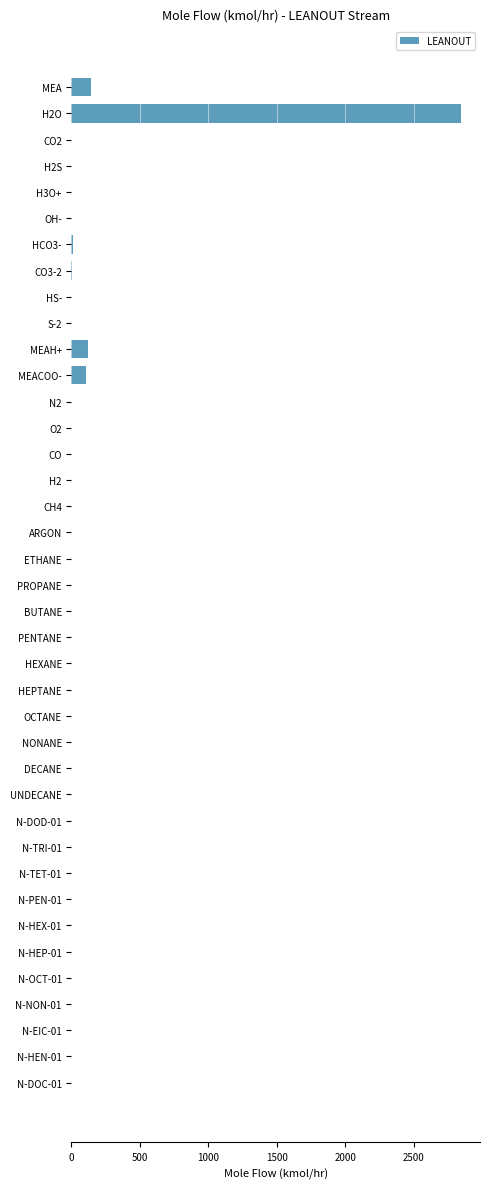

Is it true that the value at N-NON-01 is 0.0?

True